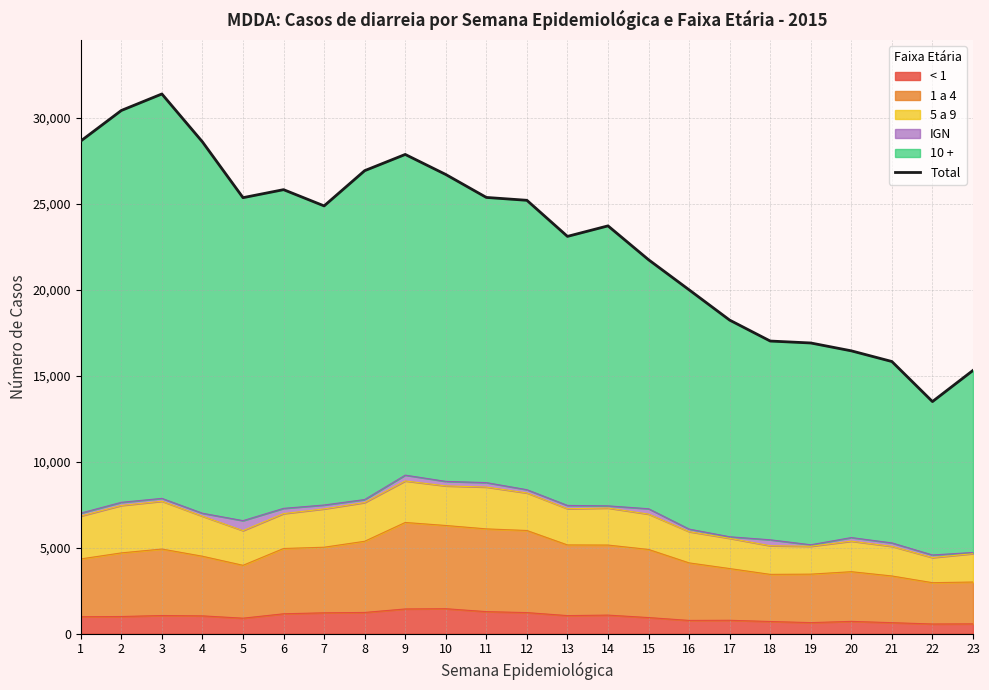

What is the value of the 7th point from the left?

24876